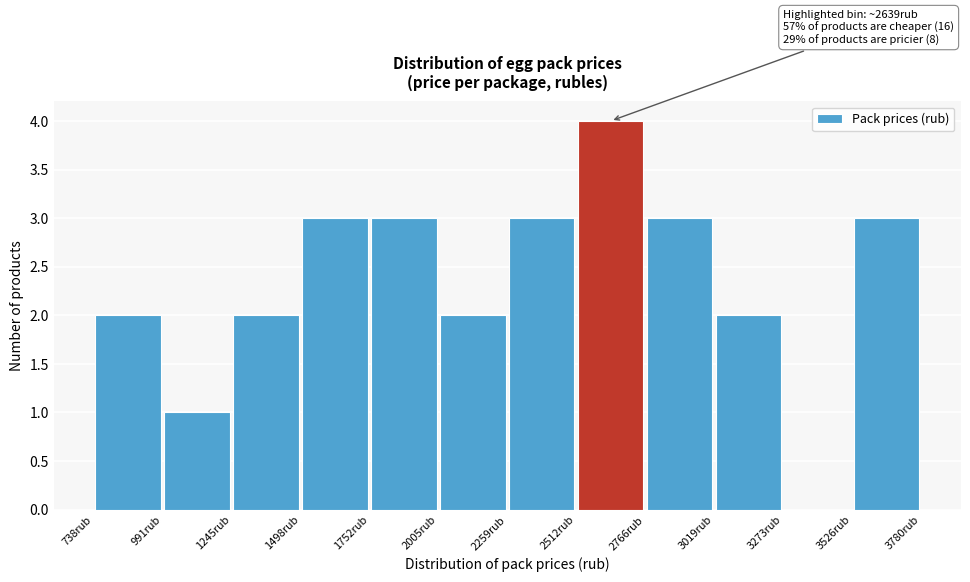

Over which range of the x-axis is the bar tallest?

2500 to 2750